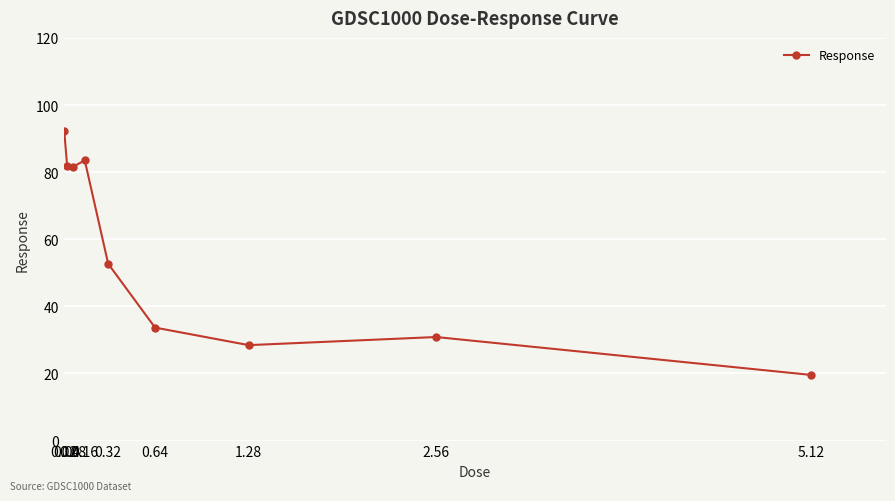

Is it true that the value at 0.08 is 116.3?

False